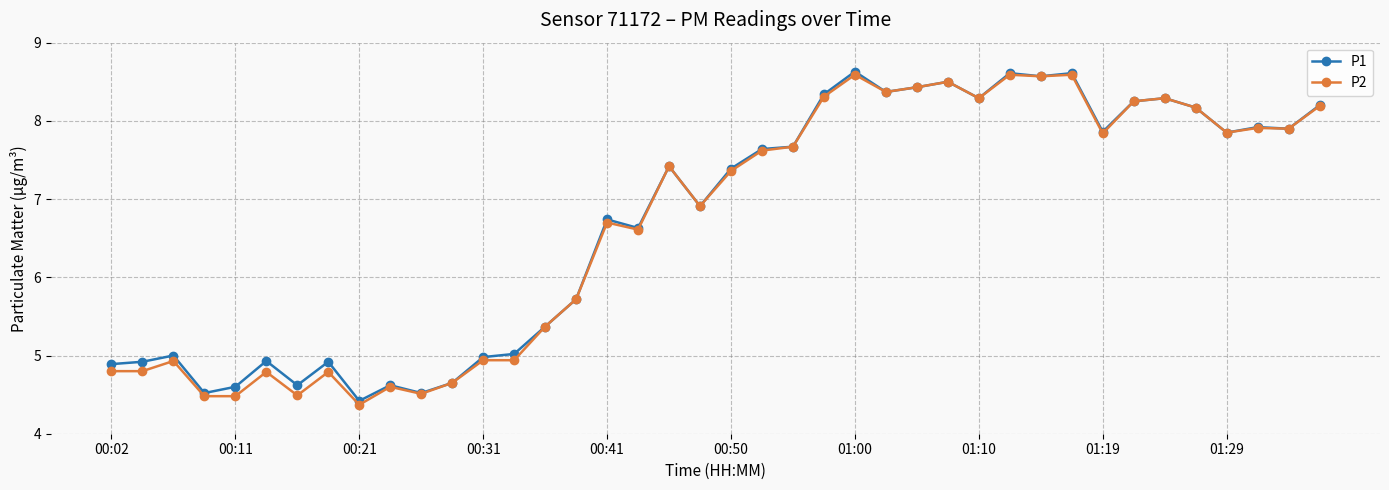

How many lines are shown in the chart?

2